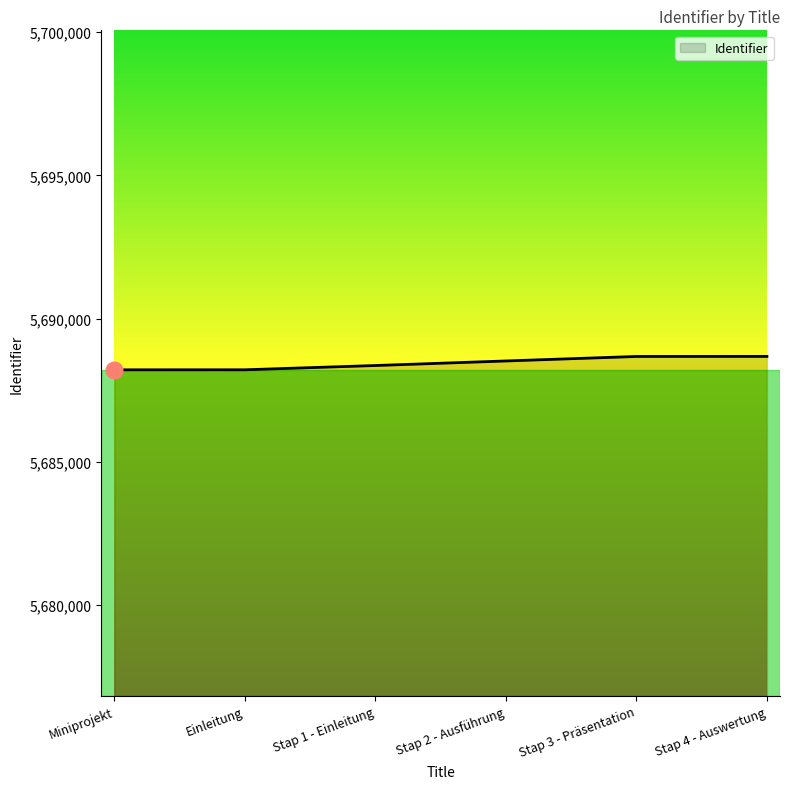

The chart shows a value of 5688679 at Stap 3 - Präsentation. True or false?

True